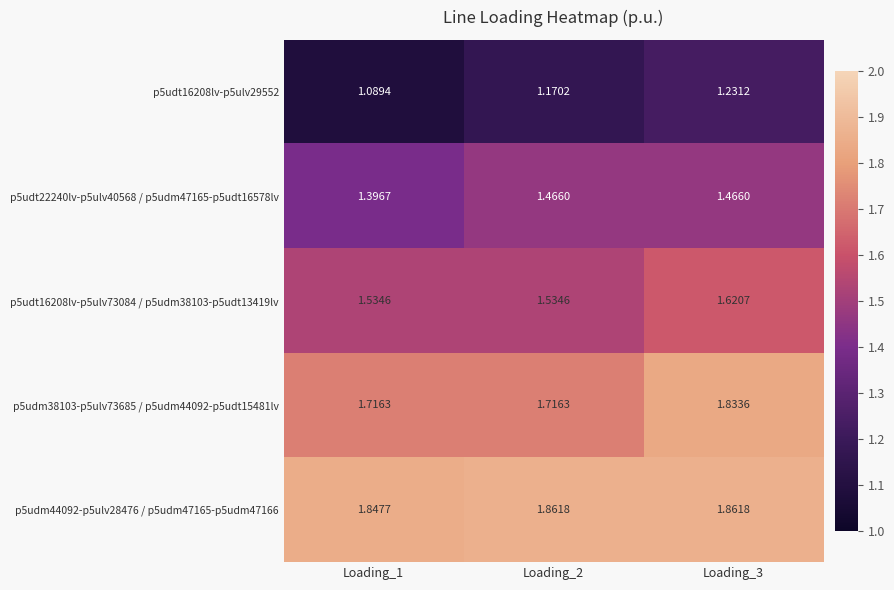

Is the value of p5udm38103-p5ulv73685 / p5udm44092-p5udt15481lv at Loading_2 greater than the value of p5udt22240lv-p5ulv40568 / p5udm47165-p5udt16578lv at Loading_1?

Yes